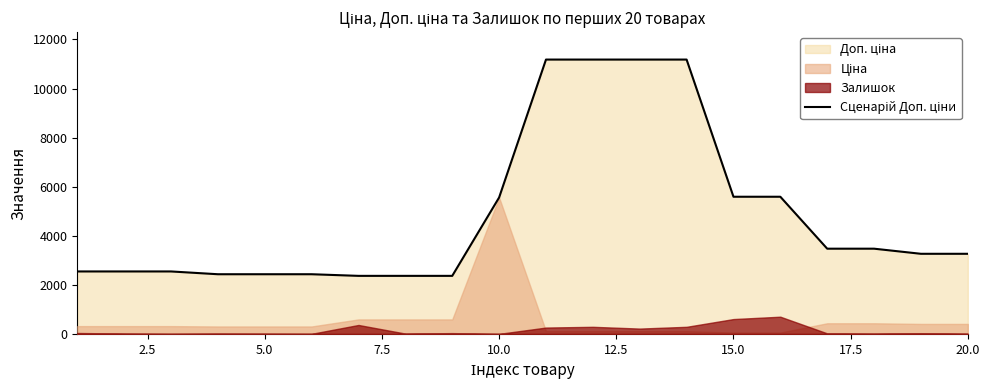

What is the average value?

4849.4